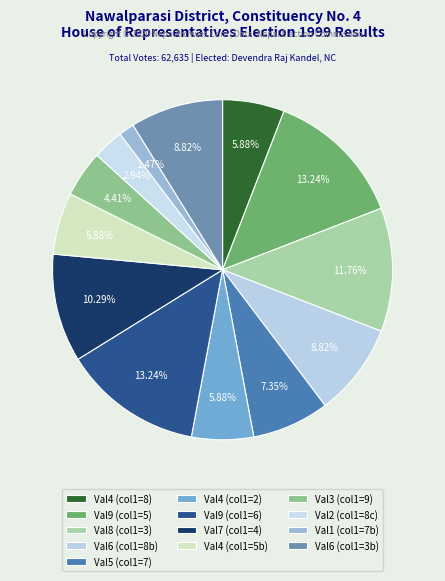

How many segments does this pie chart have?

13